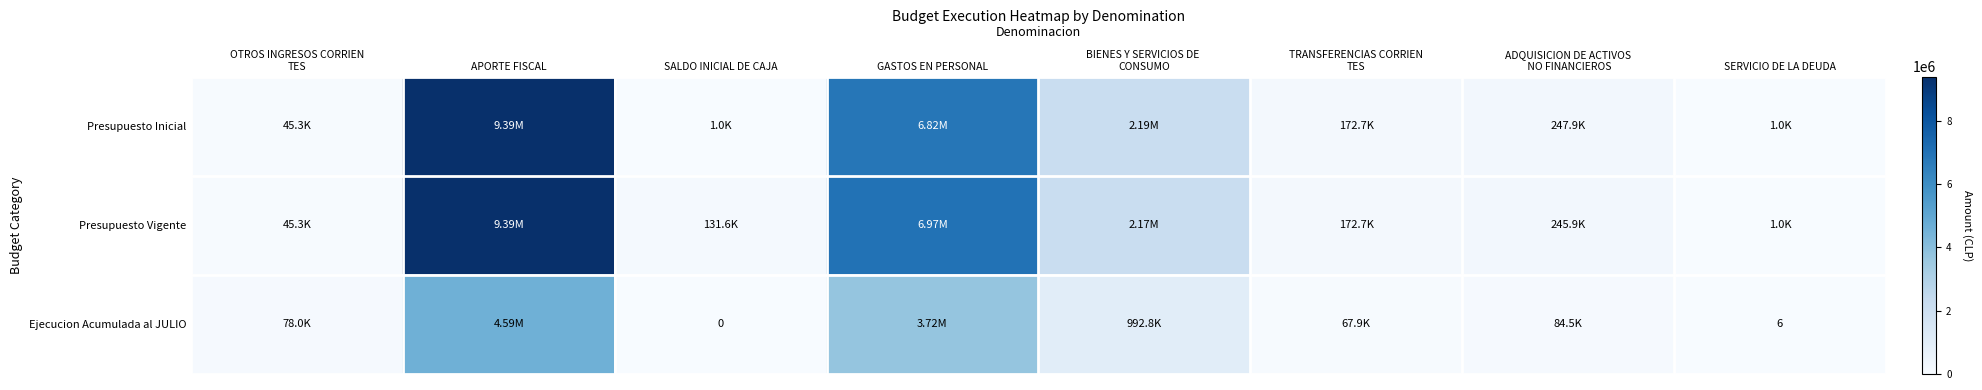

At which label does Presupuesto Inicial reach its peak?

APORTE FISCAL